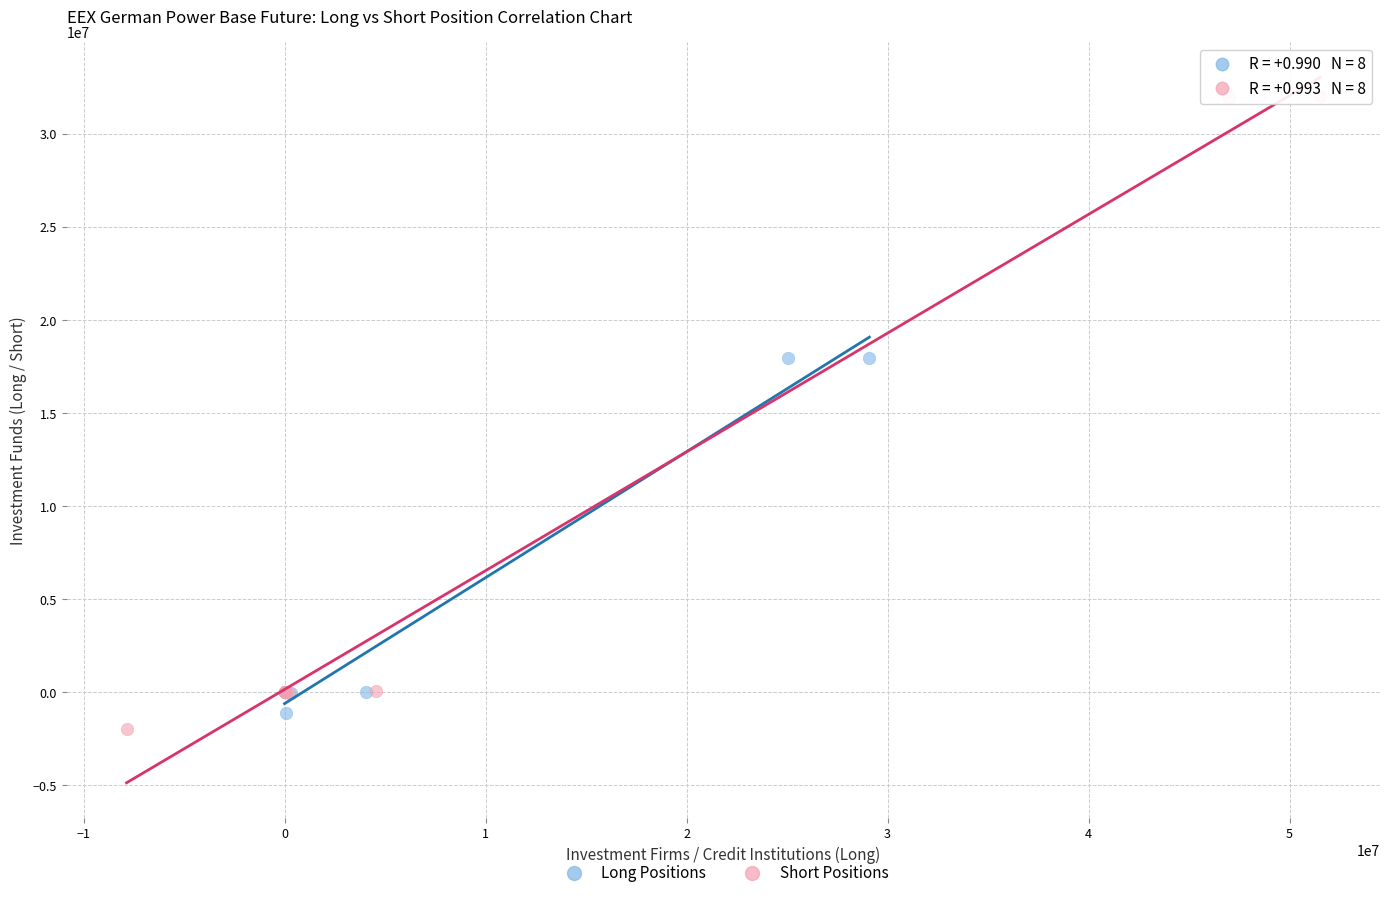

Which series has the widest spread of Y values?

Short Positions